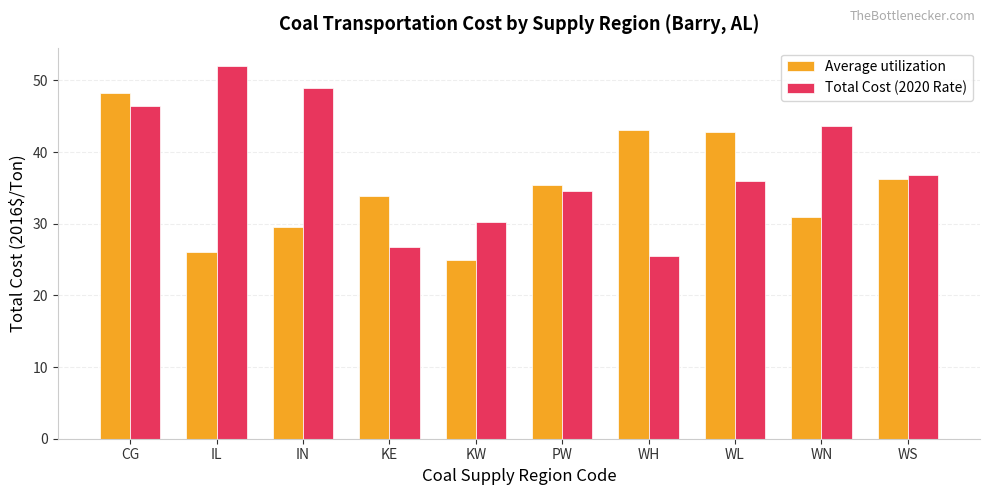

What position from the left is KE?

4